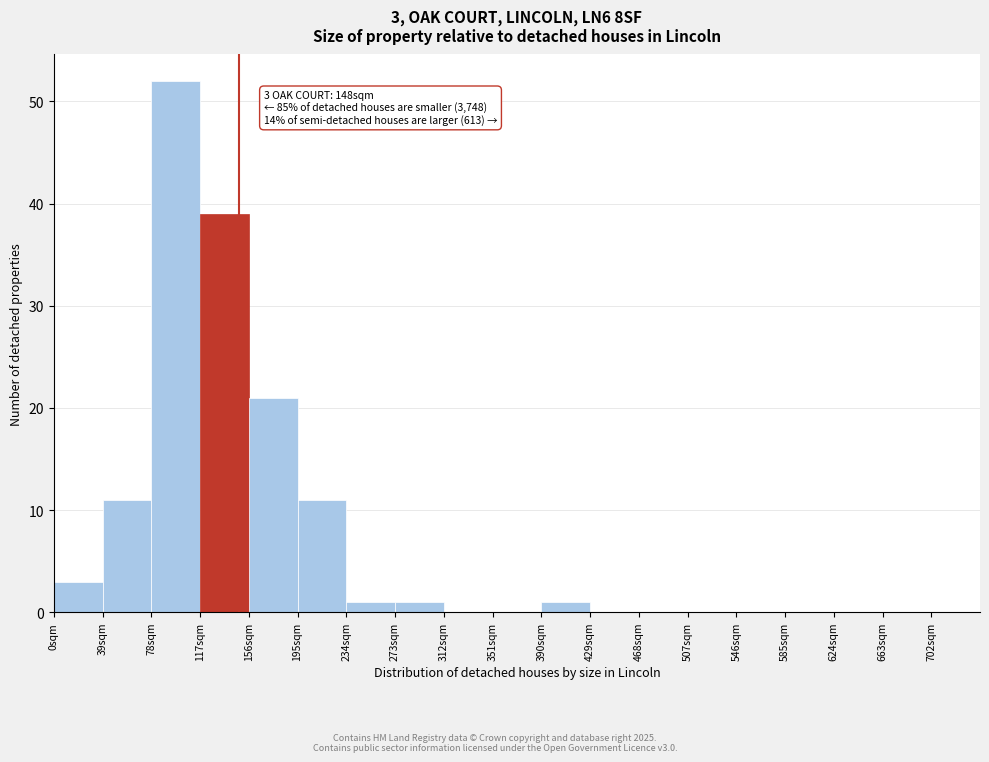

Which range on the x-axis has the tallest bar?

78 to 117